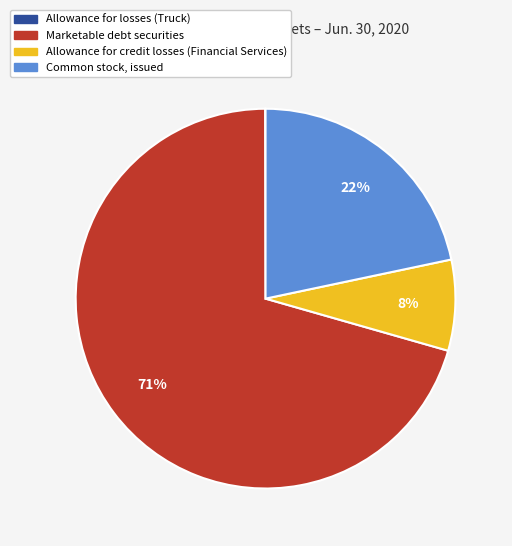

Combined, do Marketable debt securities and Common stock, issued account for over 50%?

Yes